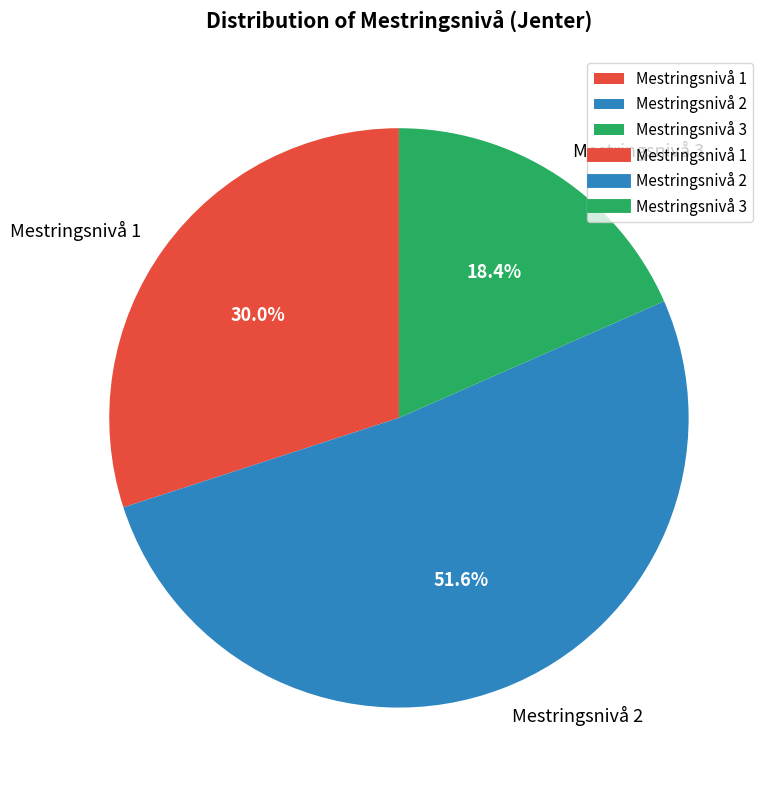

The Mestringsnivå 3 slice represents 6% of the pie. True or false?

False